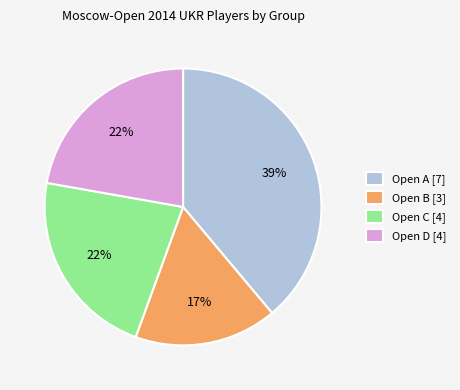

Is it true that Open A is 28% of the pie?

False